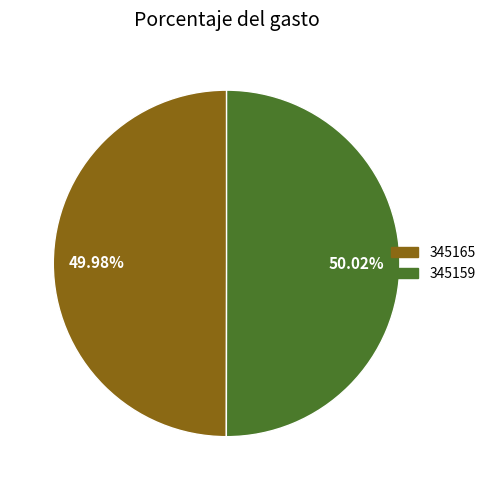

What percentage is the 345159 slice, to the nearest percent?

50%